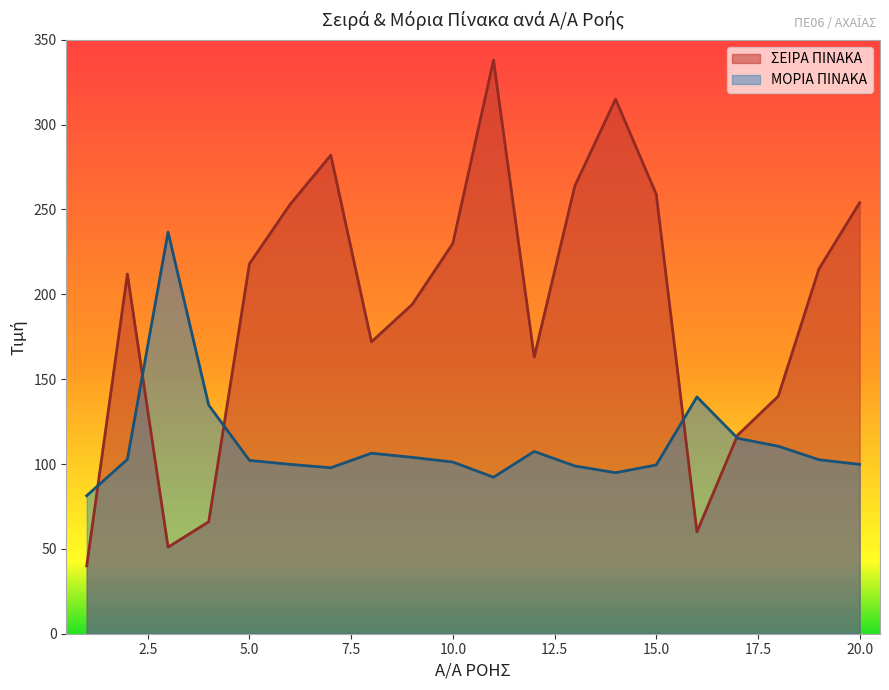

What is the sum of all ΣΕΙΡΑ ΠΙΝΑΚΑ values?

3843.0